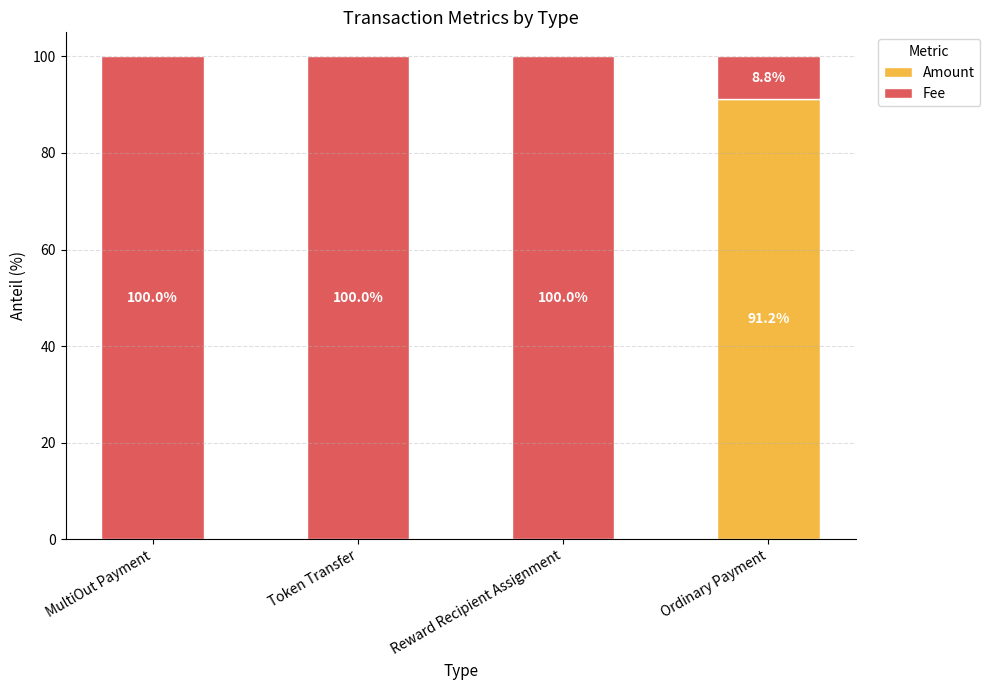

Is it true that Amount equals 0.0 at MultiOut Payment?

True